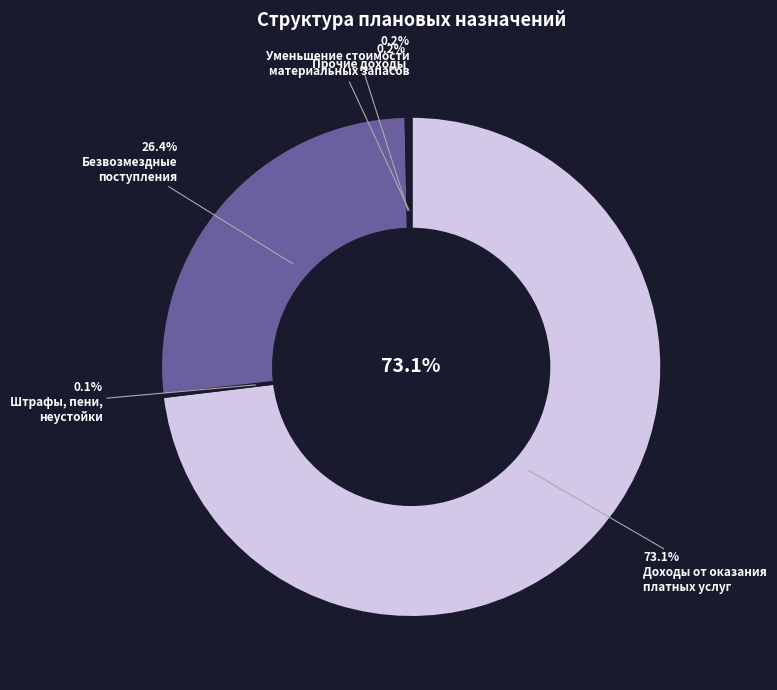

True or false: Прочие доходы accounts for 1% of the total.

False